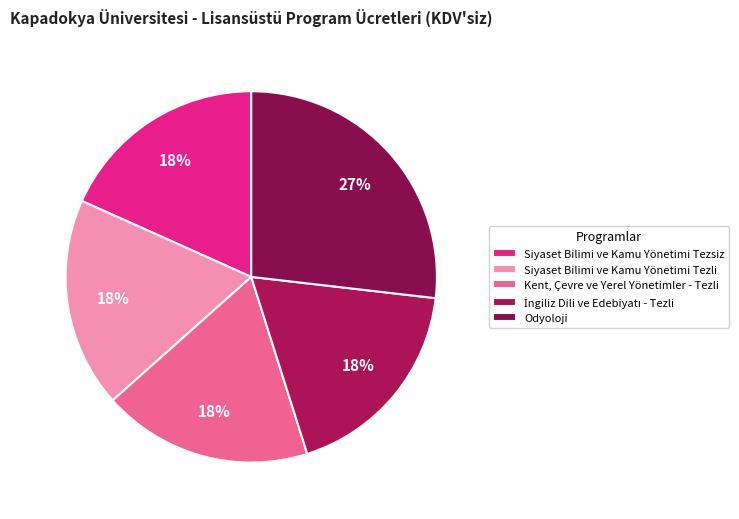

Count the number of slices in the pie.

5